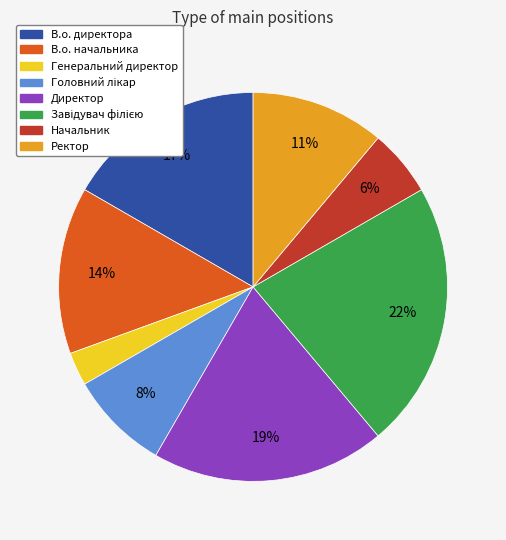

Count the number of slices in the pie.

8